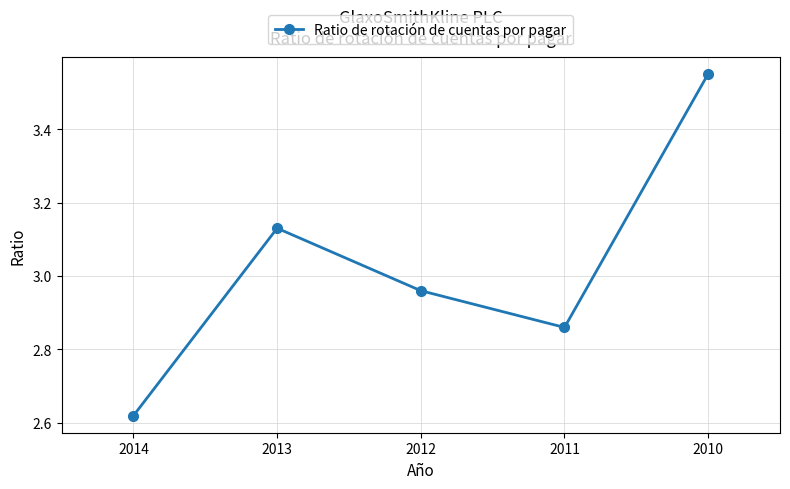

What is the difference between the values at 2010 and 2013?

0.4